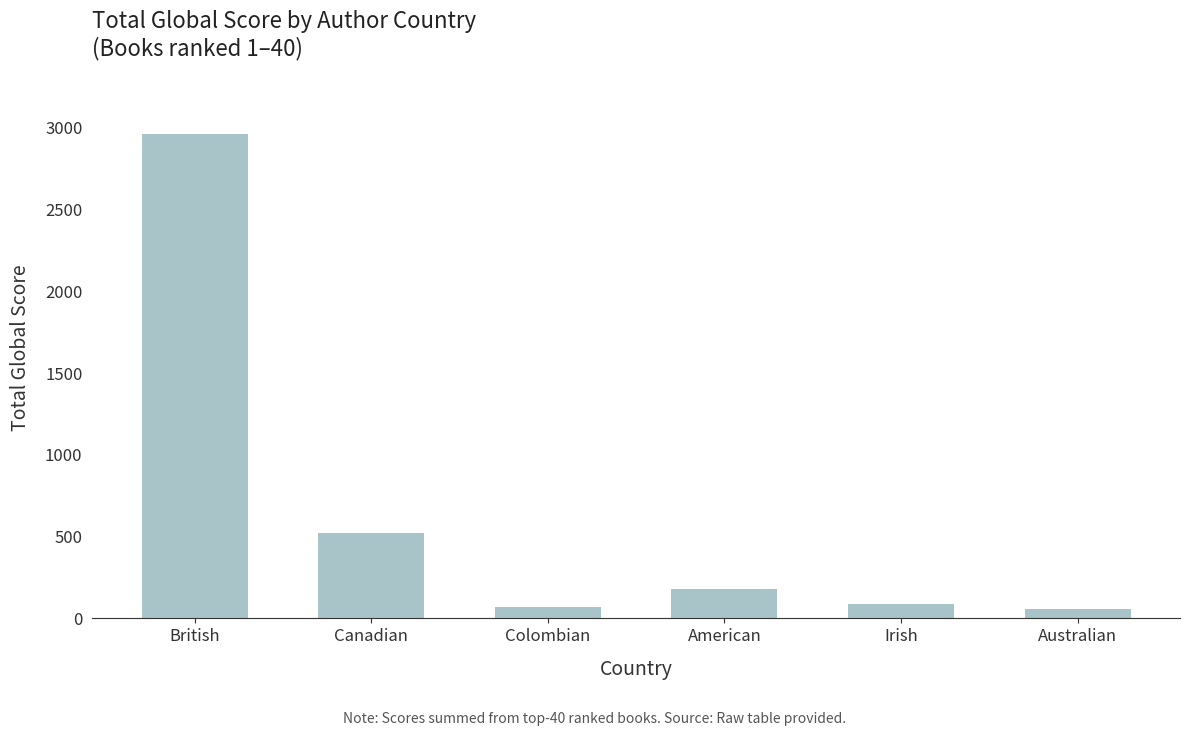

Where is the data nearest to the value 1510?

Canadian